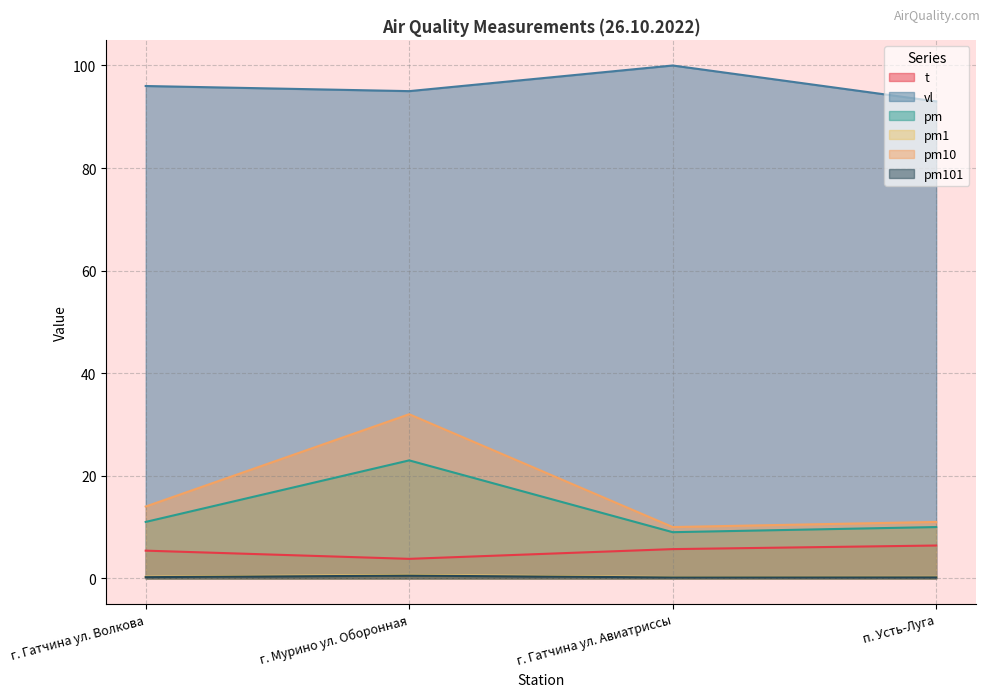

The vl series shows 93.0 at п. Усть-Луга. True or false?

True